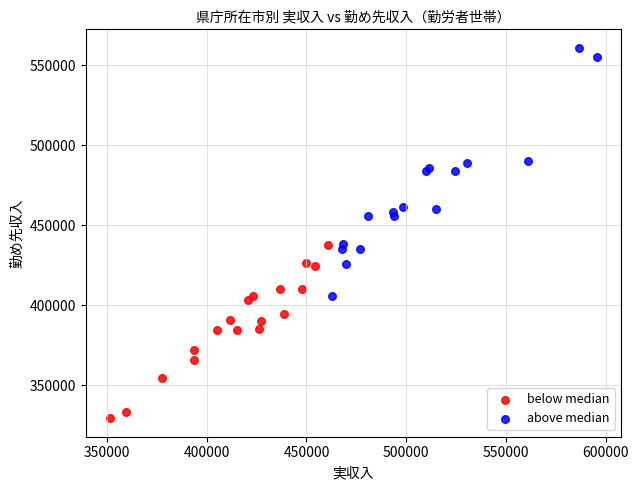

Which series reaches the minimum Y coordinate?

below median